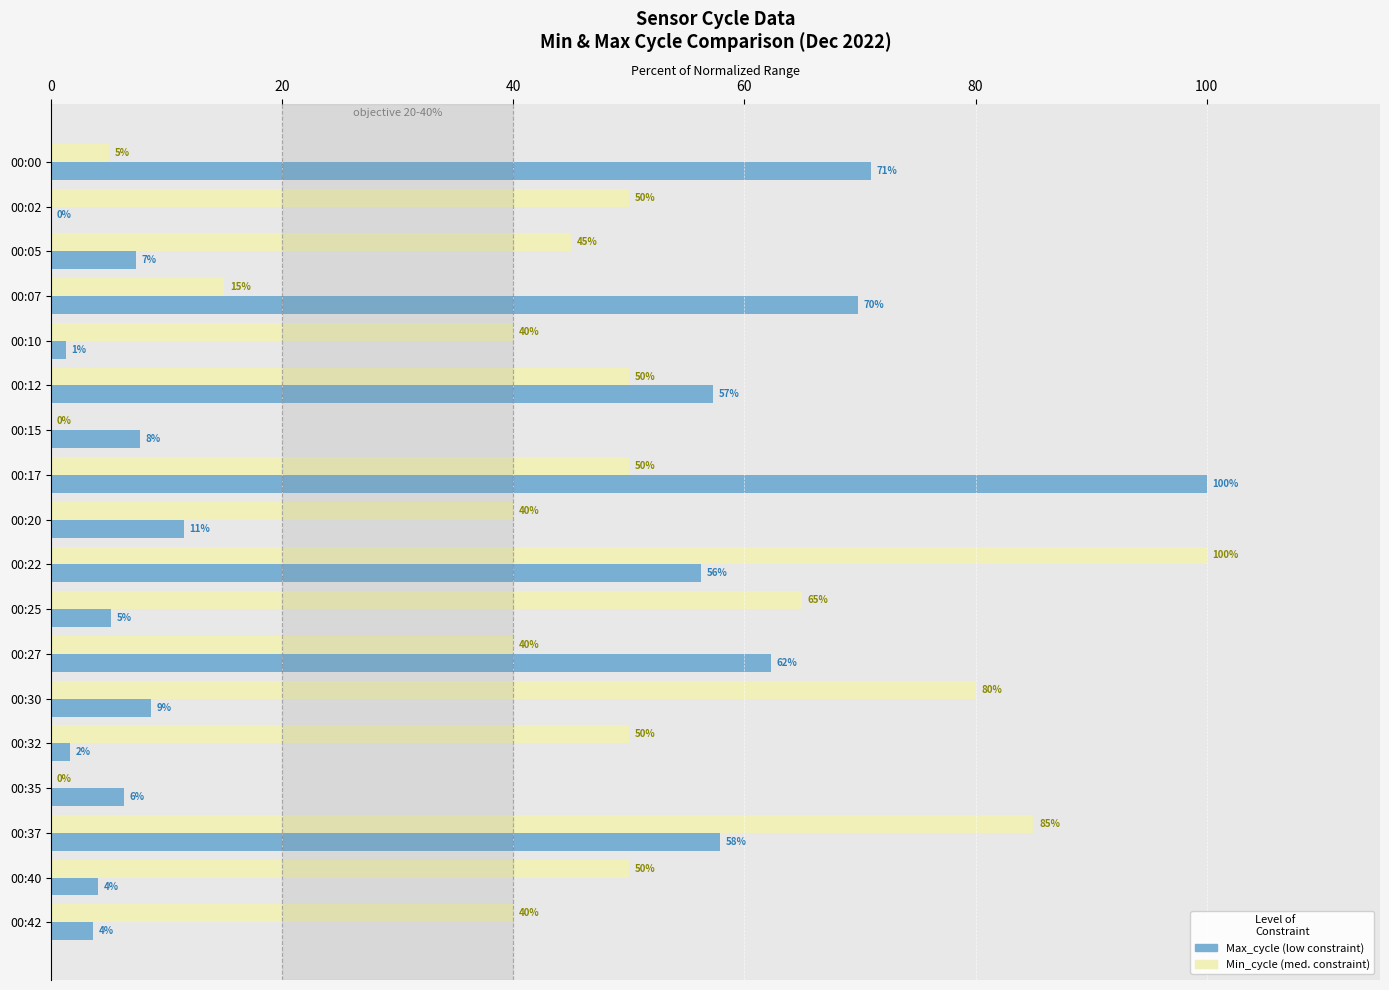

At which category is the sum across all series the highest?

00:22